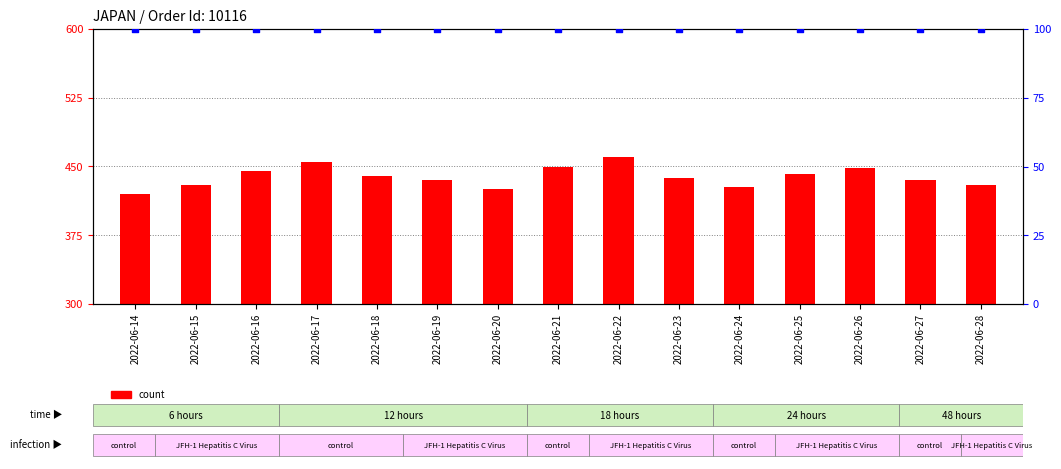

Which series contains the highest Y value?

count